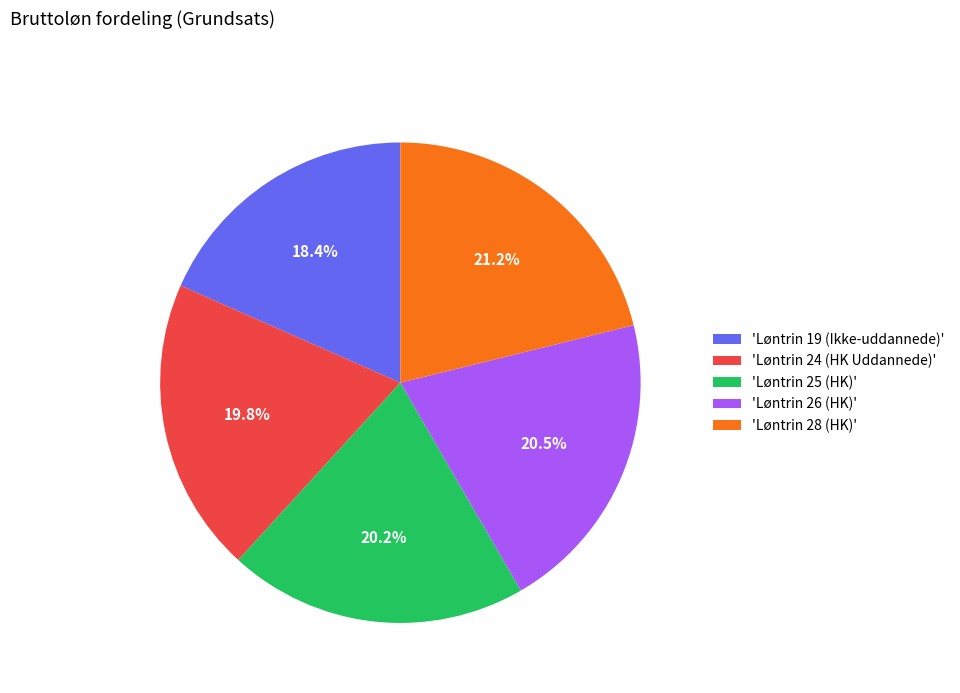

Does any single category account for the majority?

No